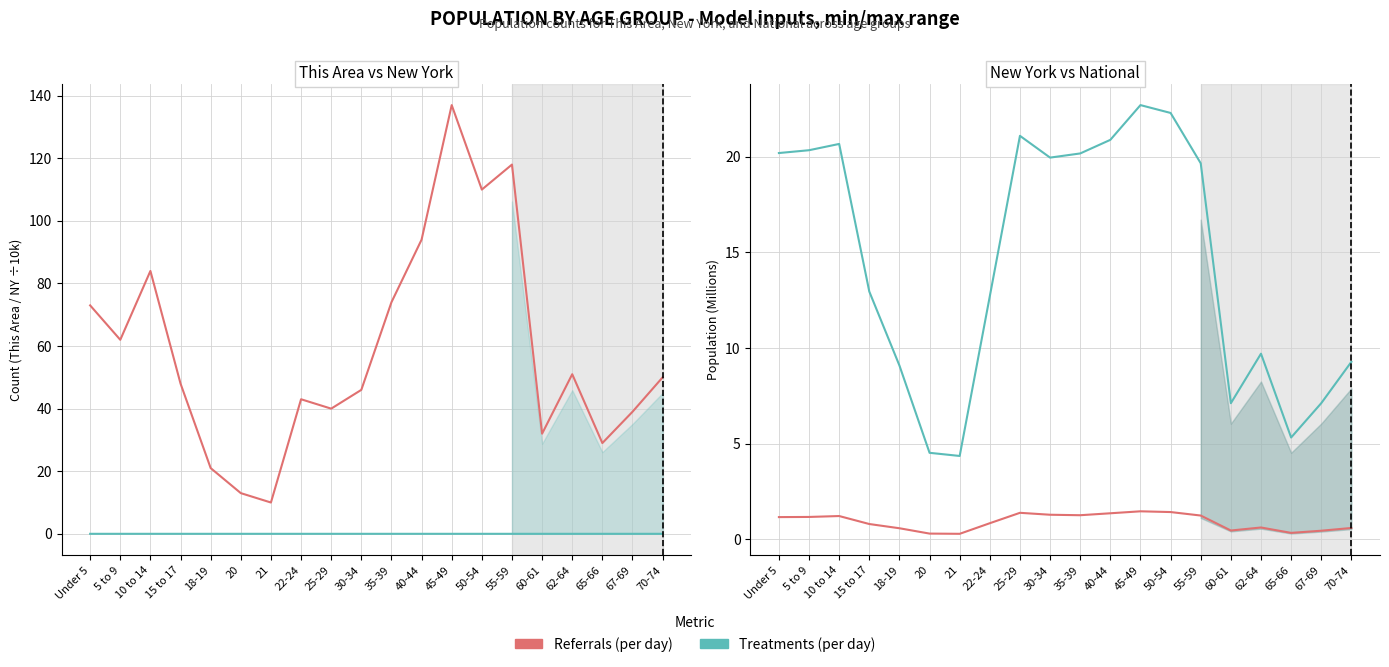

Where is the first local minimum for This Area?

5 to 9